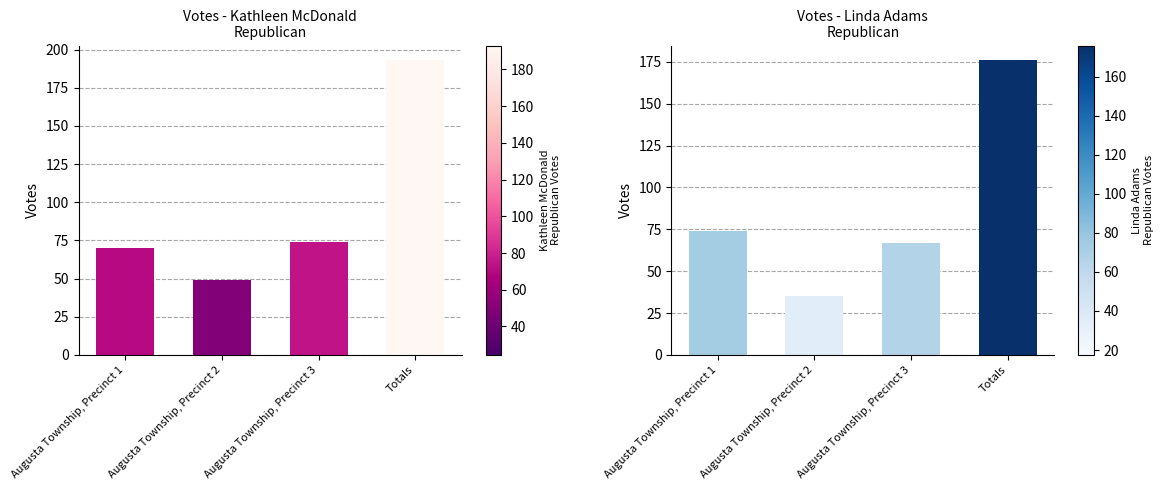

The Linda Adams Republican series shows 176 at Totals. True or false?

True